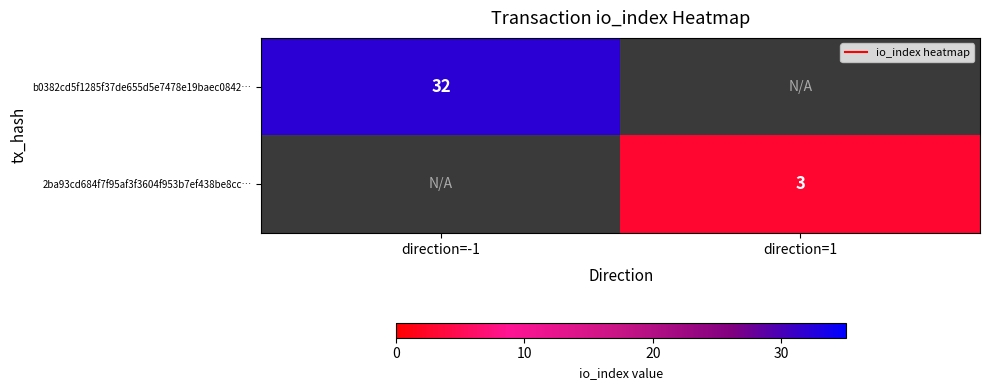

What is the approximate value of 2ba93cd684f7f95af3f3604f953b7ef438be8cc… at direction=1?

3.0